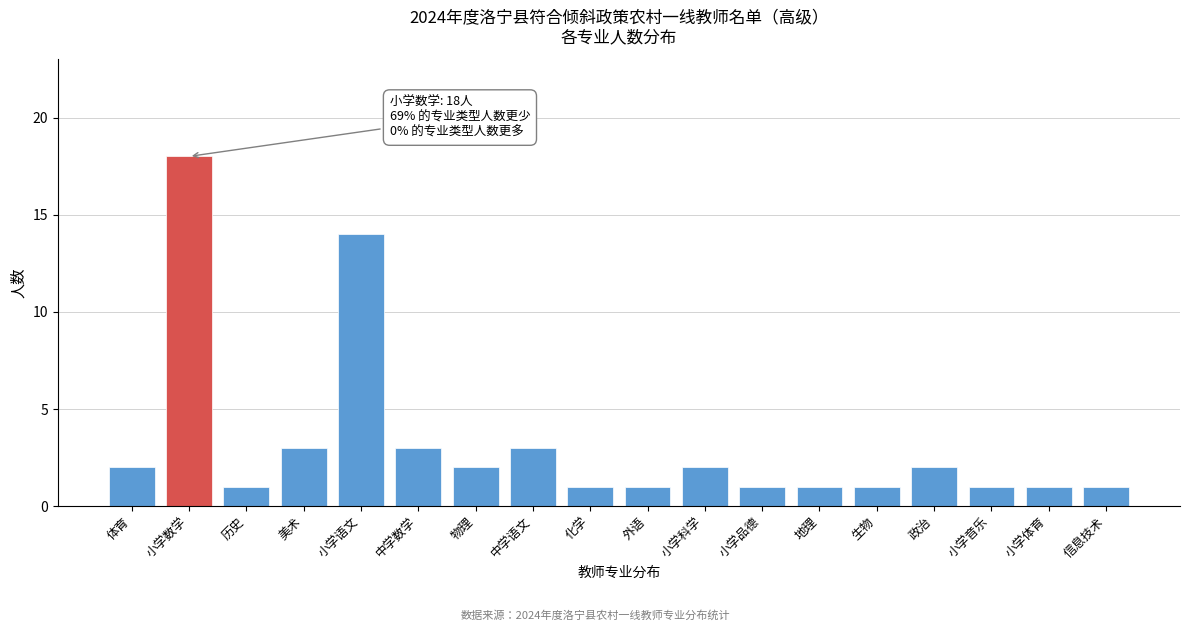

Reading left to right, transcribe all the data shown in this chart.

2	18	1	3	14	3	2	3	1	1	2	1	1	1	2	1	1	1